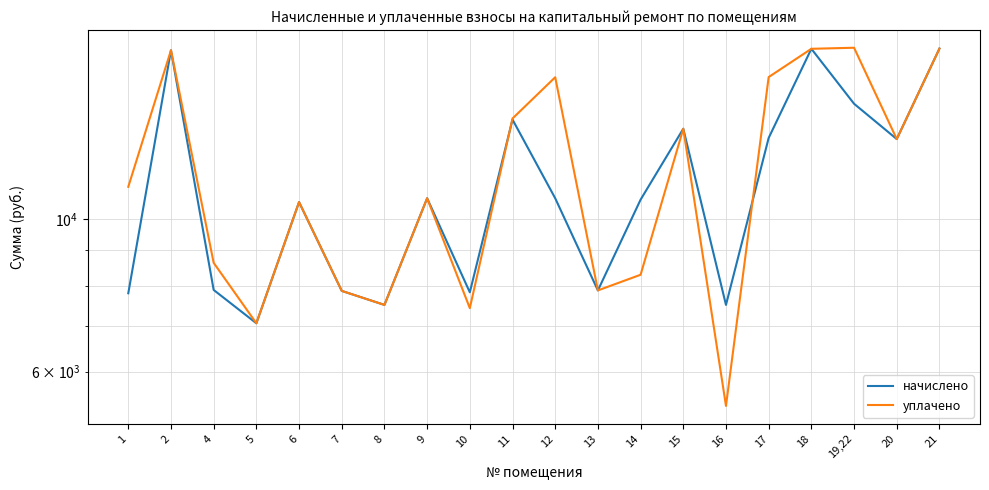

Between 5 and 7, which series saw the biggest shift?

начислено